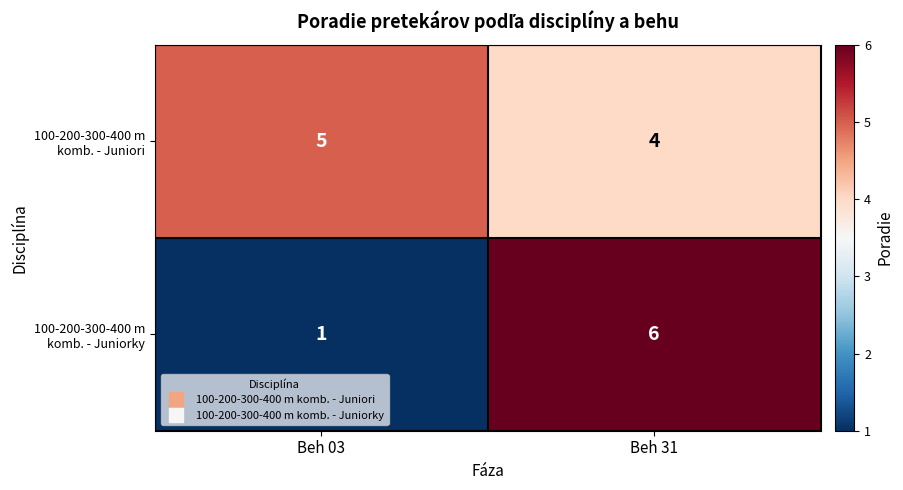

Reading left to right, transcribe all the data shown in this chart.

100-200-300-400 m komb. - Juniori: Beh 03=5	Beh 31=4
100-200-300-400 m komb. - Juniorky: Beh 03=1	Beh 31=6